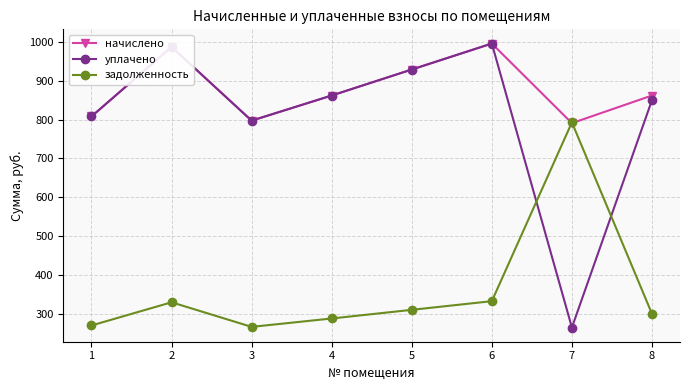

What is the maximum value shown in the chart?

995.8